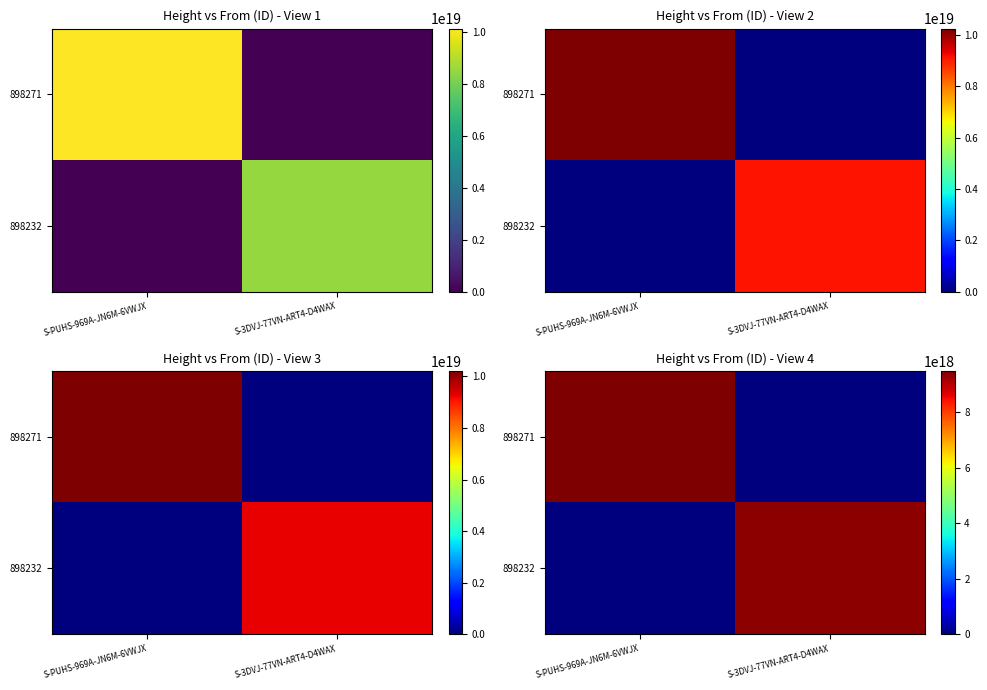

Which has a higher value, S-PUHS-969A-JN6M-6VWJX or S-3DVJ-77VN-ART4-D4WAX?

S-PUHS-969A-JN6M-6VWJX